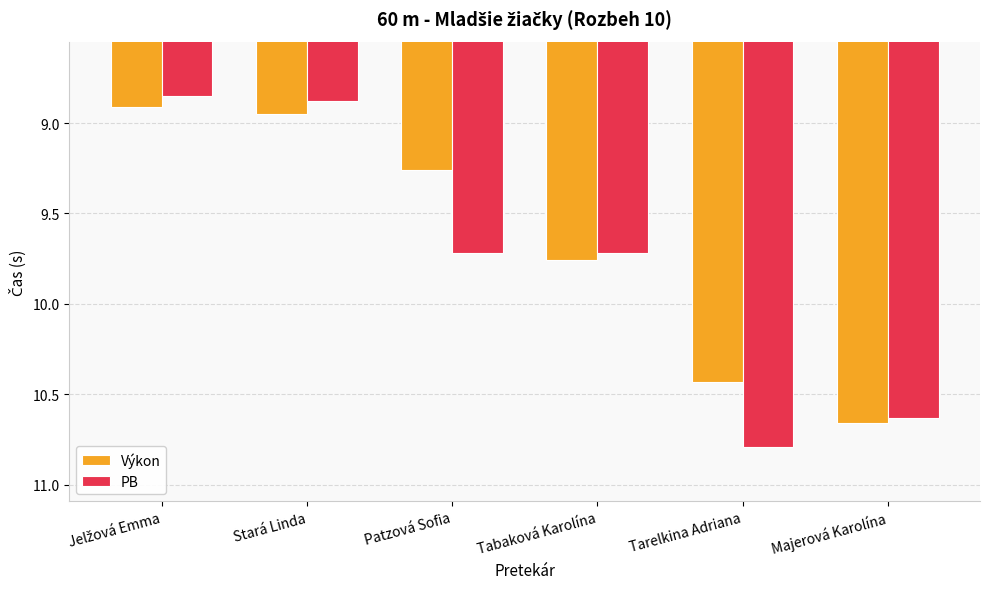

The value of Výkon at Tarelkina Adriana is 14.3. True or false?

False